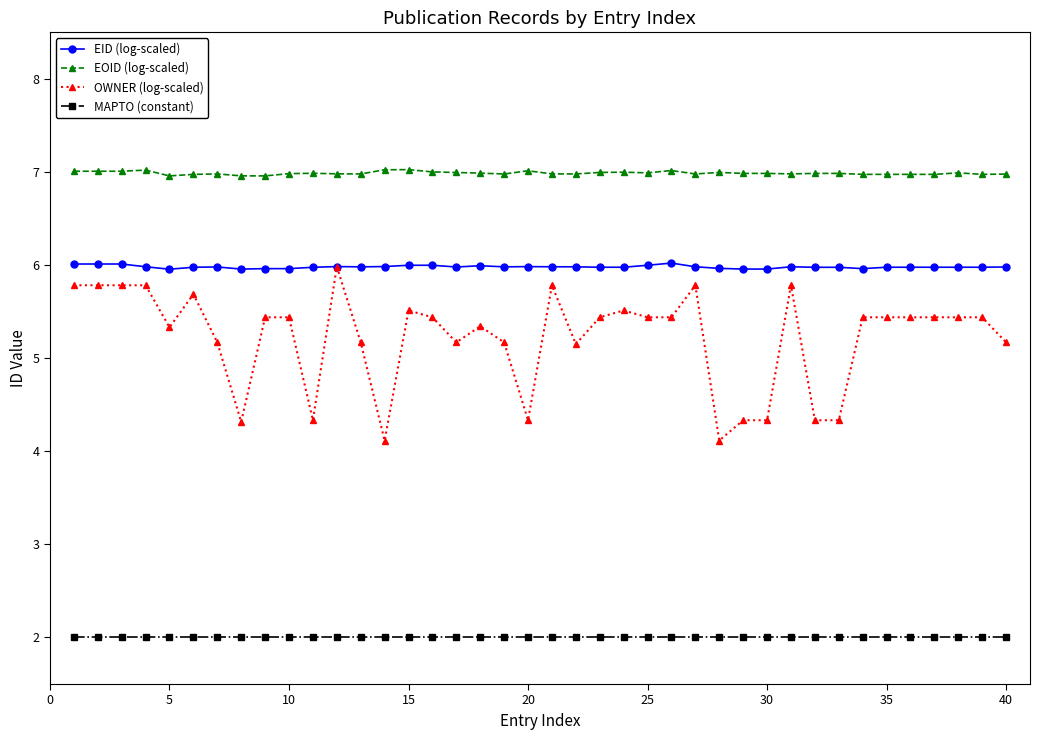

Which series has the largest range (max minus min)?

OWNER (log-scaled)